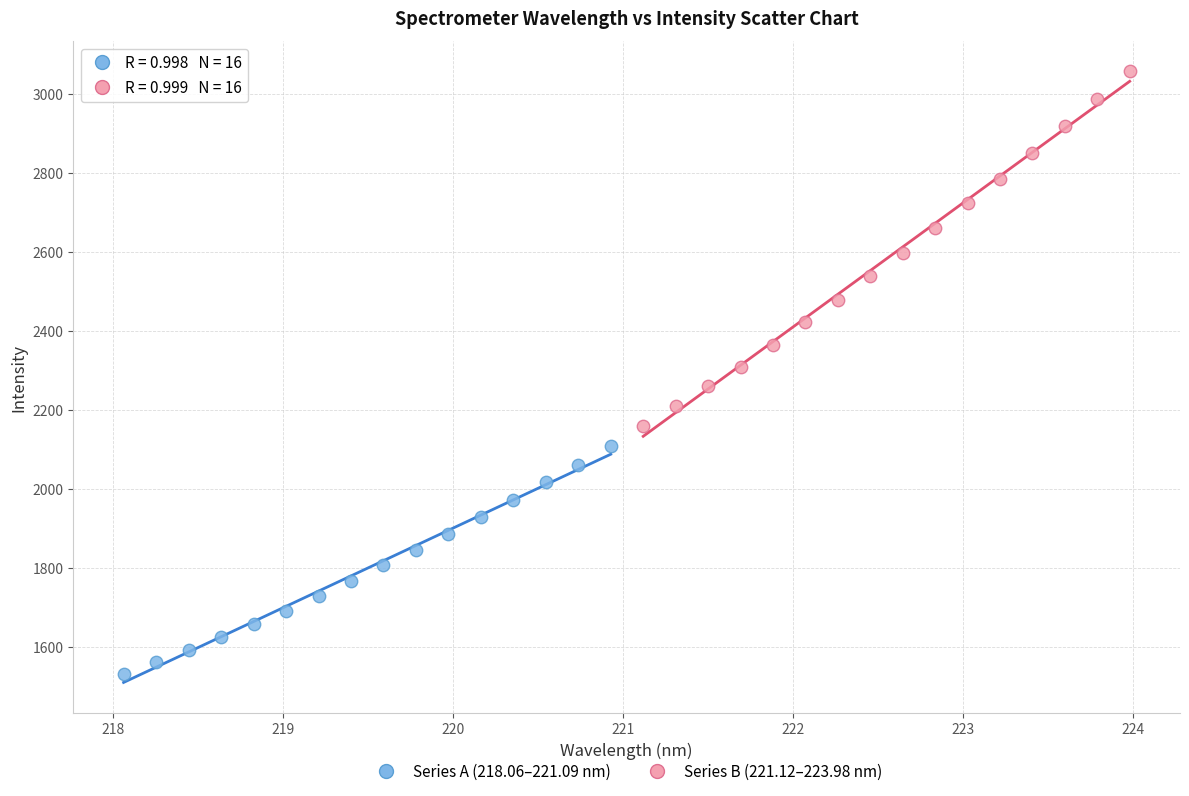

Which series has the largest Y range (max minus min)?

Series B (221.12–223.98 nm)